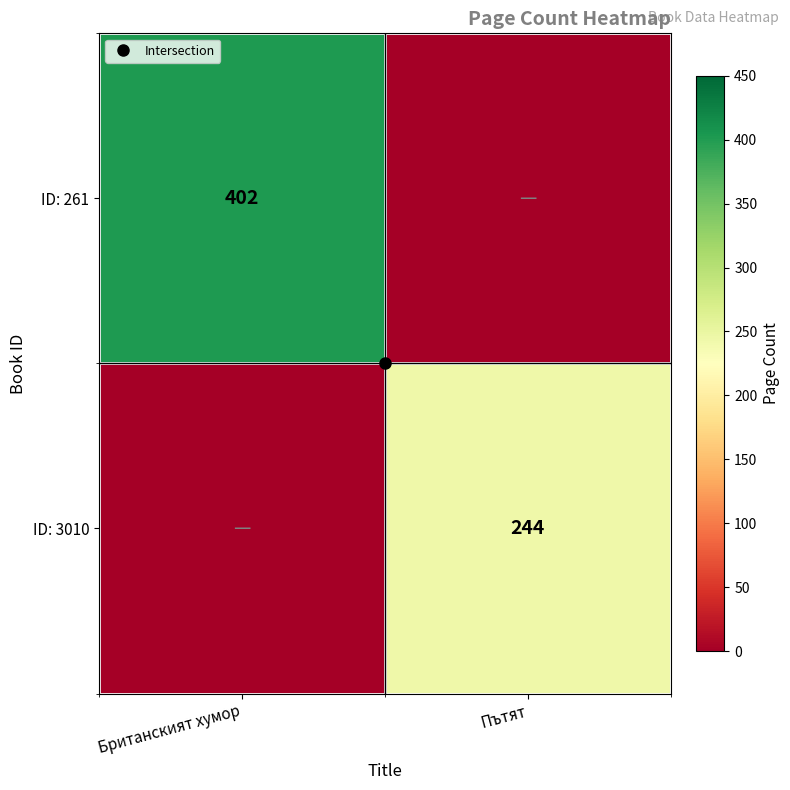

At Пътят, list the series in order from smallest to largest.

ID: 261, ID: 3010